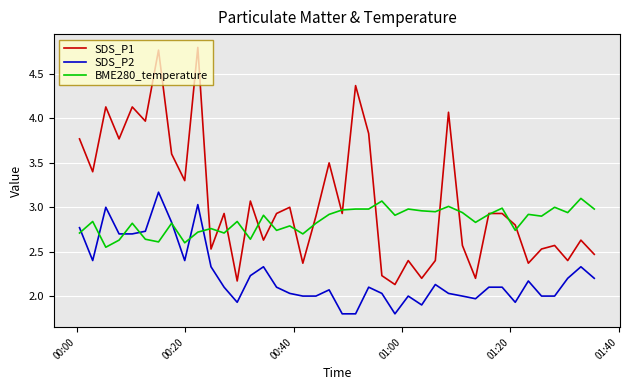

List the series in order of their overall mean, highest first.

SDS_P1, BME280_temperature, SDS_P2